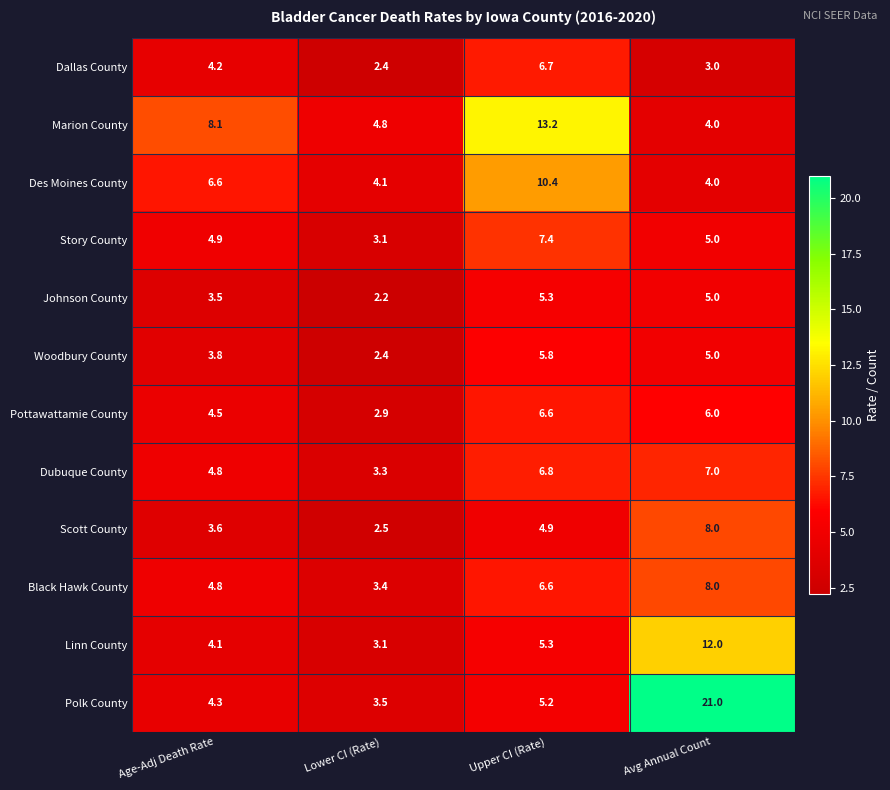

Where does the Story County series first go above 5?

Upper CI (Rate)